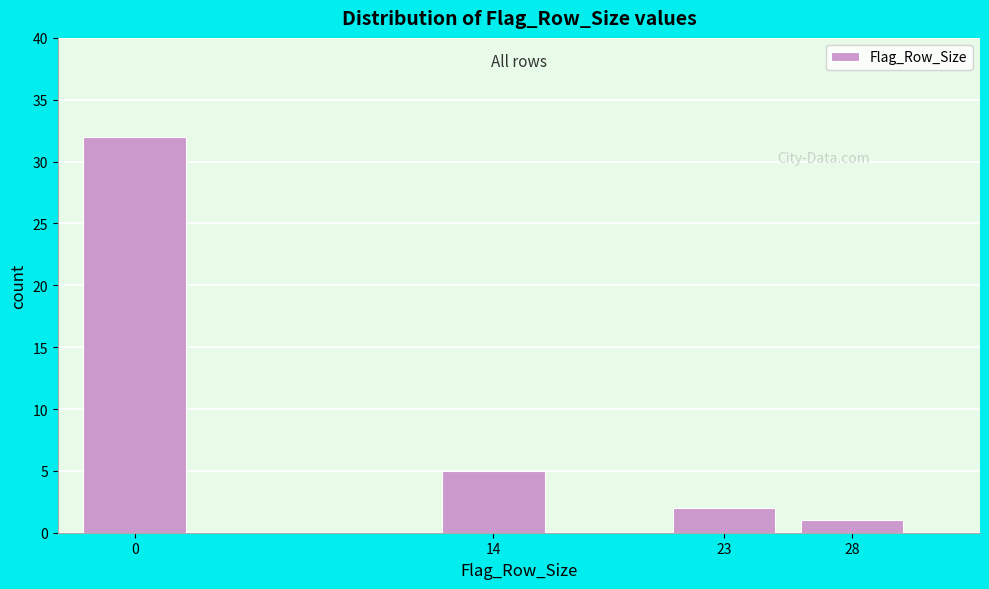

Reading left to right, list all the values displayed in this chart.

32	5	2	1